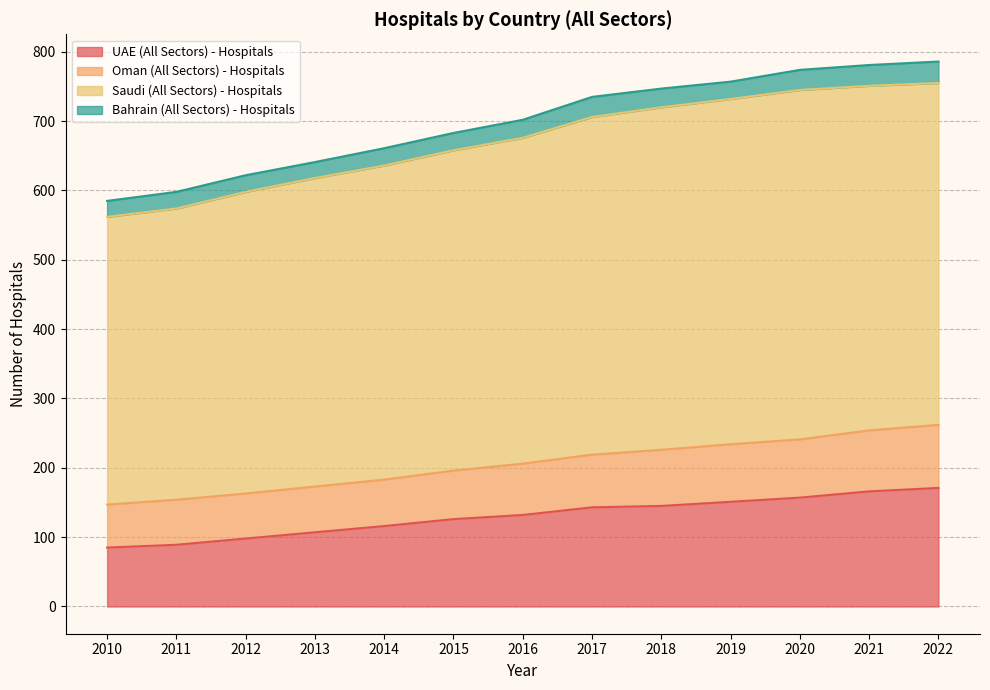

What is the total value across all series at 2013?

641